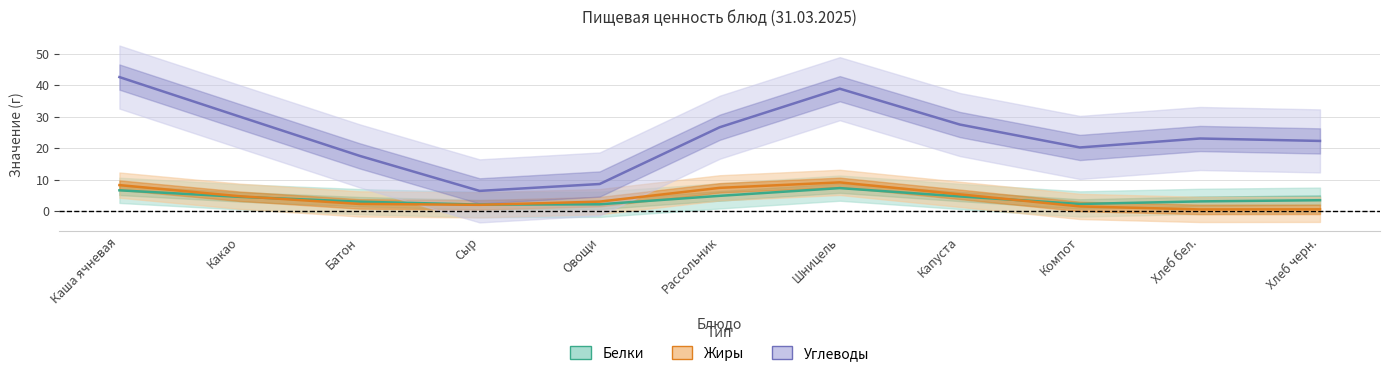

What is the label of the 2nd point from the left?

Какао